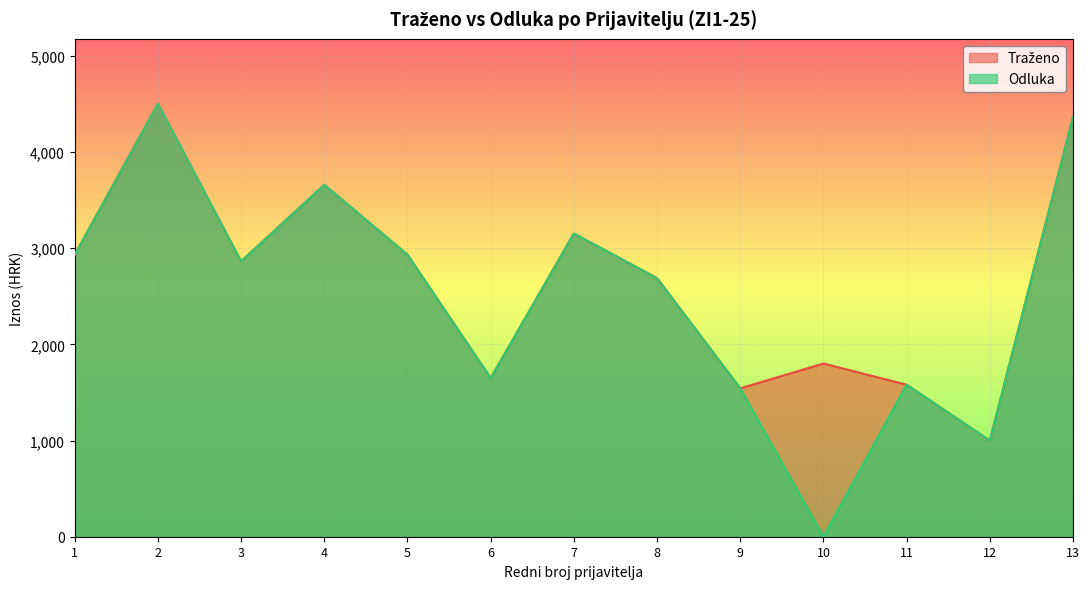

Where is the first local minimum for Odluka?

3